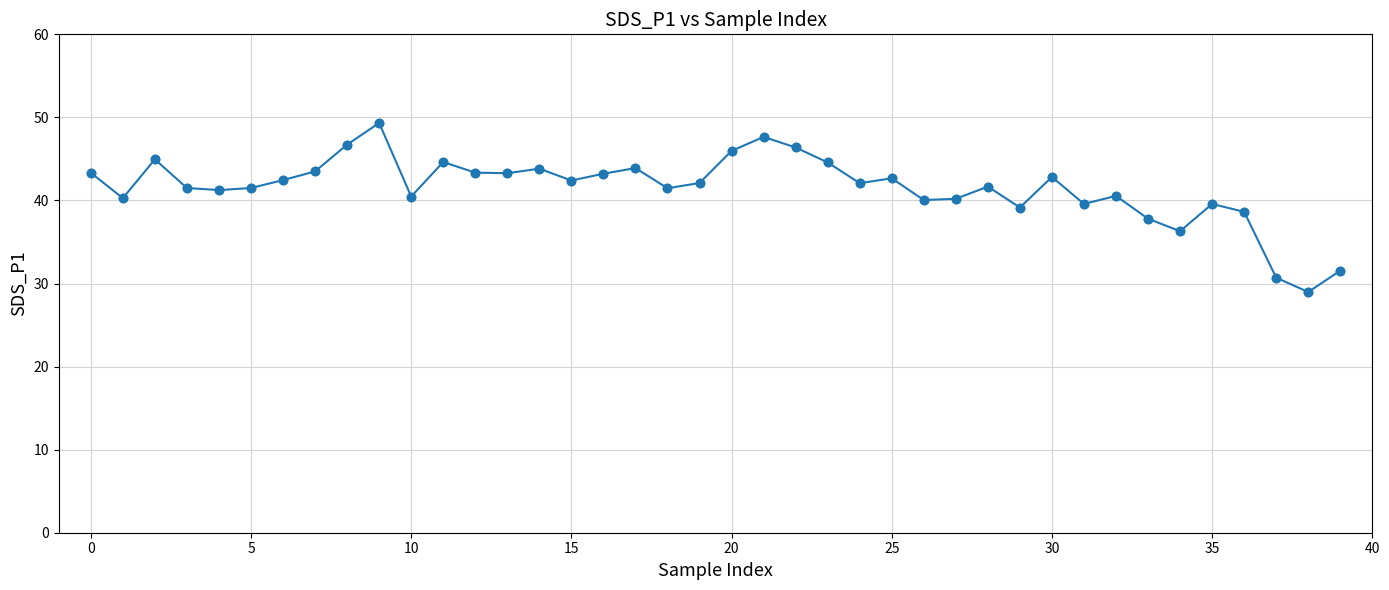

What is the minimum value shown in the chart?

29.0